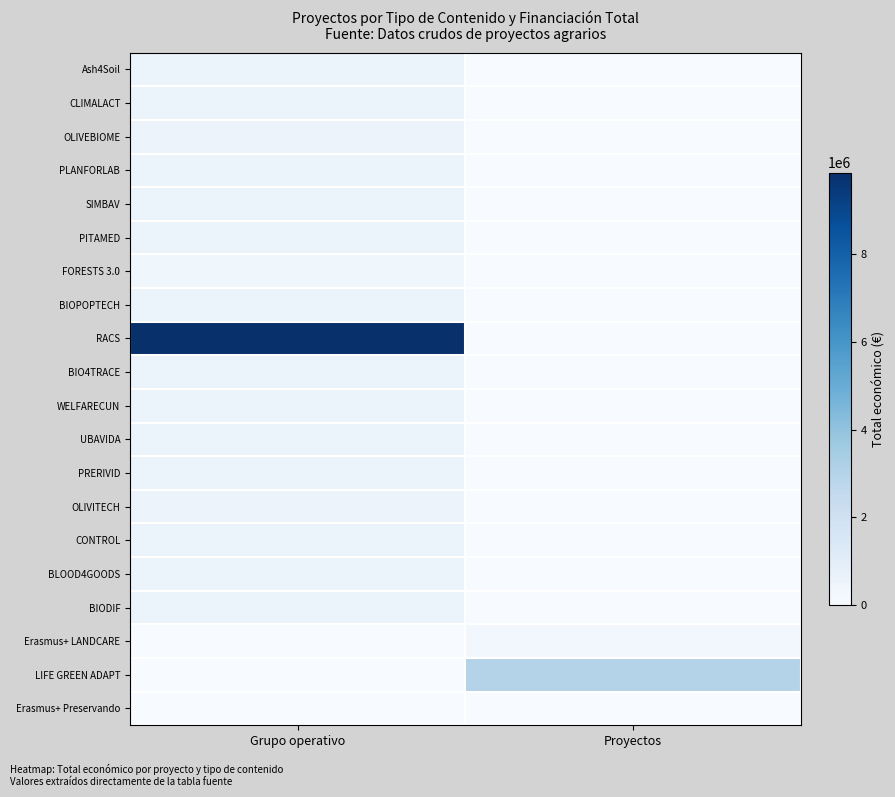

At how many categories does at least one series exceed 3630490?

1